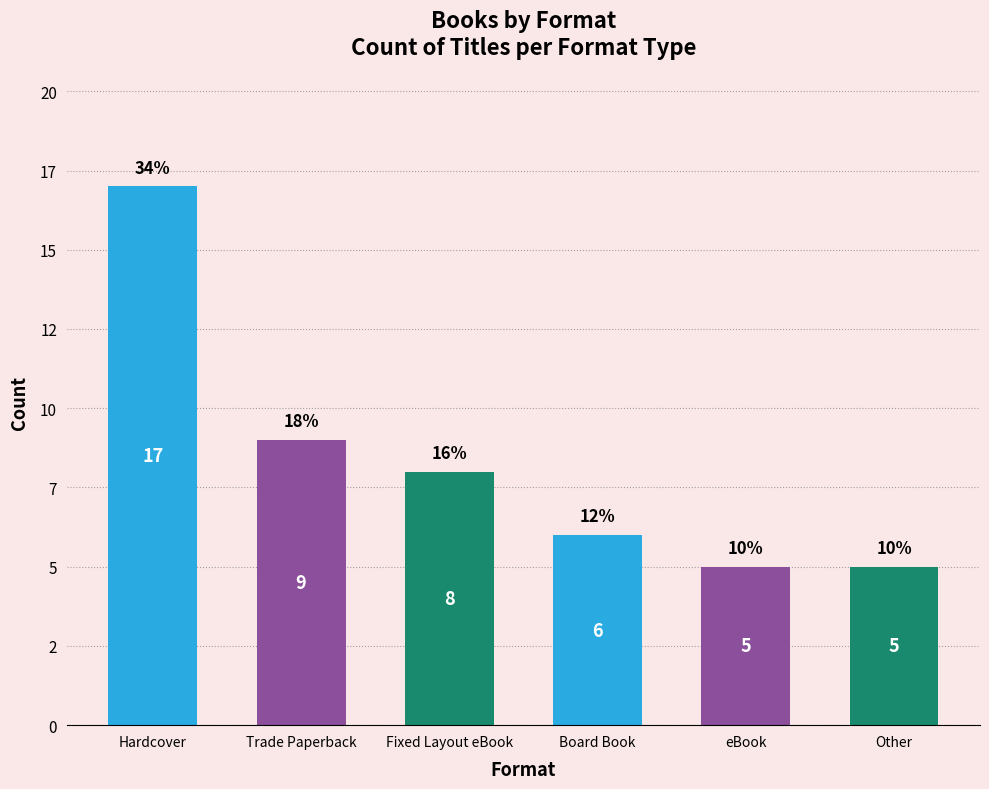

Does the chart contain any negative values?

No